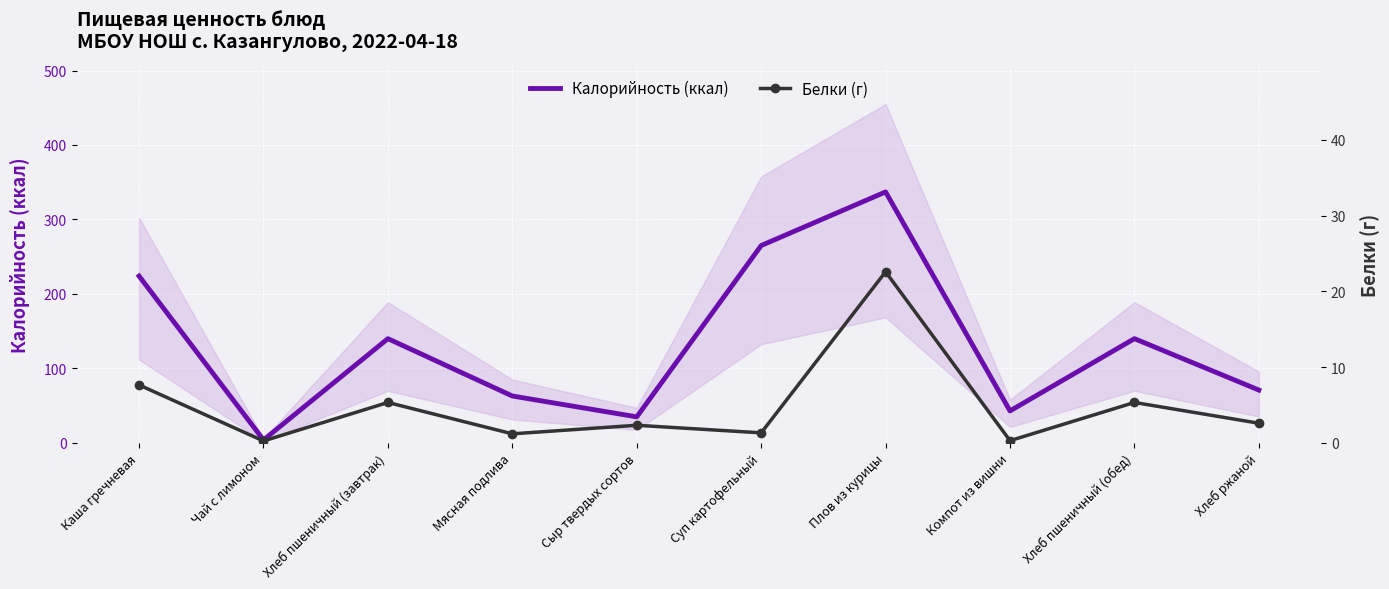

What is the label of the 2nd point from the right?

Хлеб пшеничный (обед)